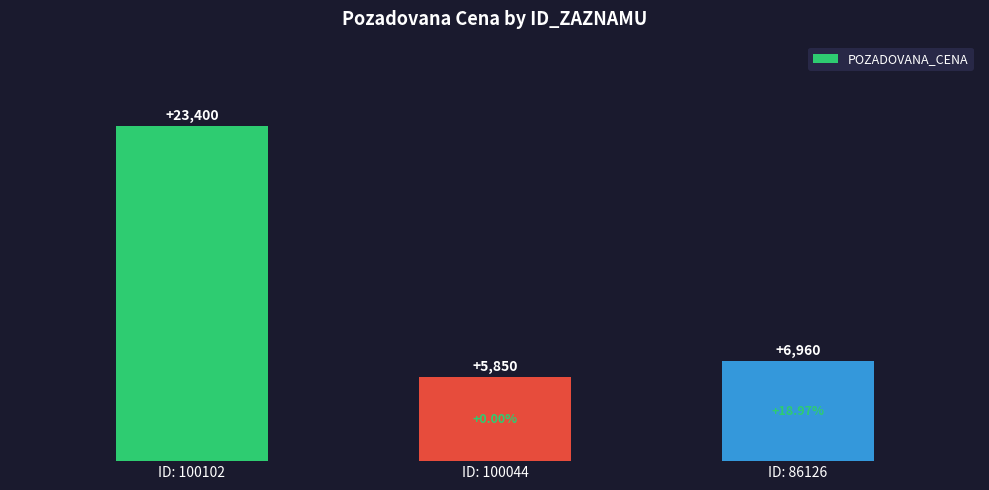

How many bars are there in total?

3